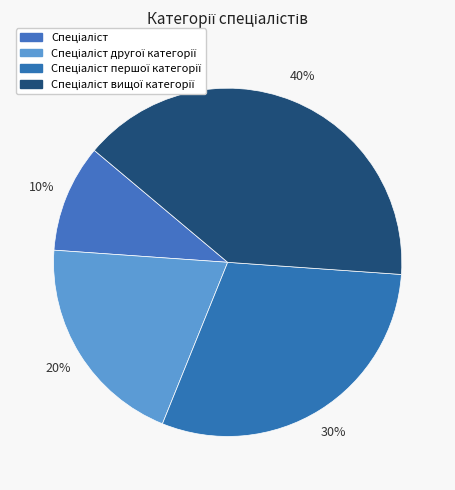

How many slices are in this pie chart?

4